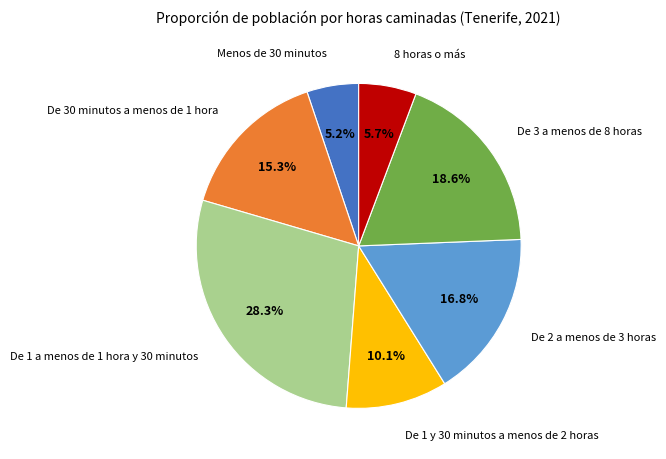

Is there any slice that represents more than half of the pie?

No